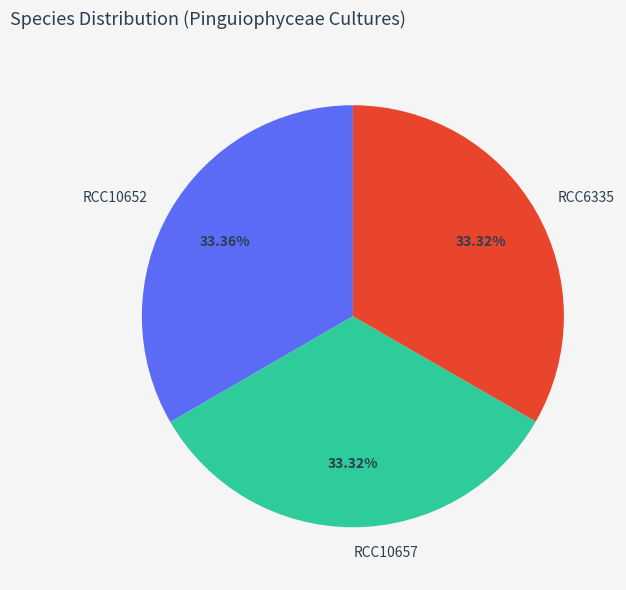

True or false: RCC6335 accounts for 33% of the total.

True